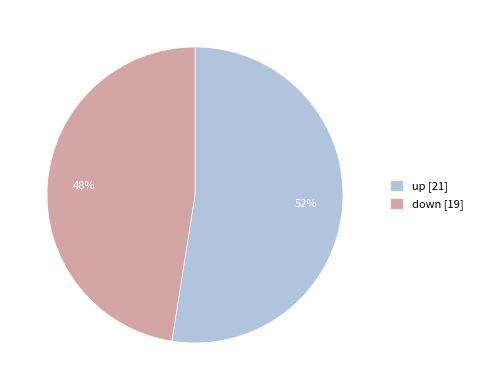

Between up and down, which is larger?

up